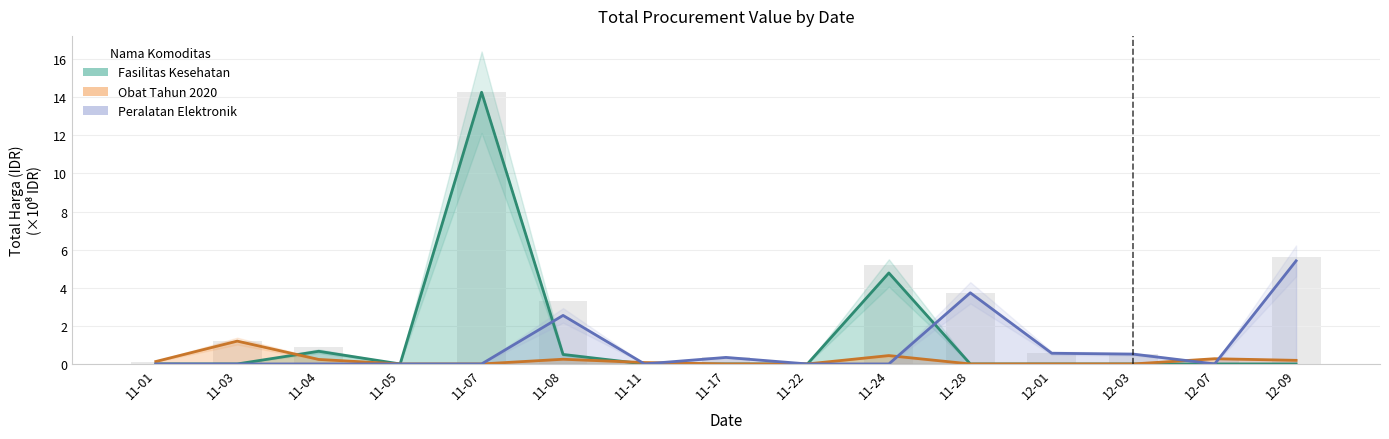

Reading right to left, what are all the values shown in this chart?

Total Harga (Fasilitas Kesehatan): 0.0	0.0	0.0	0.0	0.0	4.8	0.0	0.0	0.0	0.5	14.3	0.0	0.7	0.0	0.0
Total Harga (Obat Tahun 2020): 0.2	0.3	0.0	0.0	0.0	0.4	0.0	0.0	0.1	0.2	0.0	0.0	0.2	1.2	0.1
Total Harga (Peralatan Elektronik): 5.4	0.0	0.5	0.6	3.7	0.0	0.0	0.3	0.0	2.5	0.0	0.0	0.0	0.0	0.0